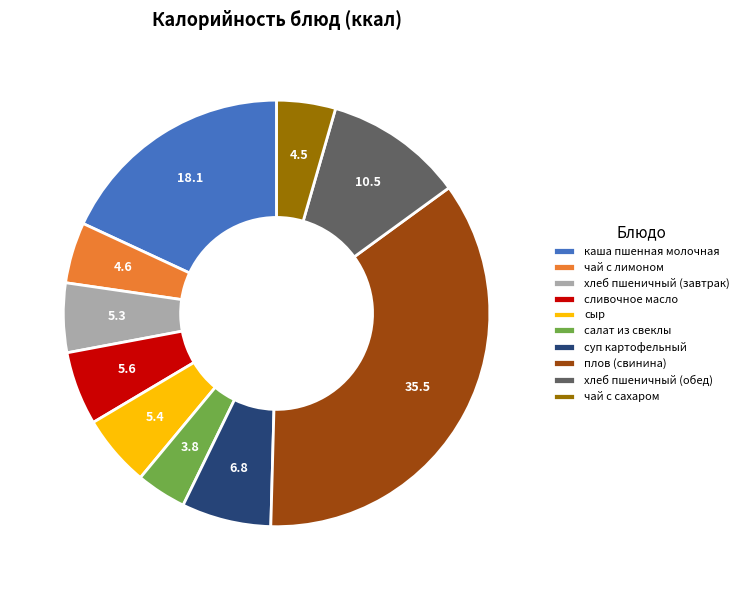

Which category has the biggest portion of the pie?

плов (свинина)